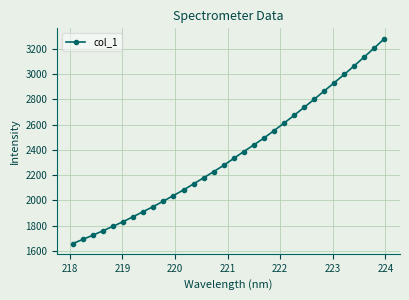

What is the greatest value displayed?

3279.2